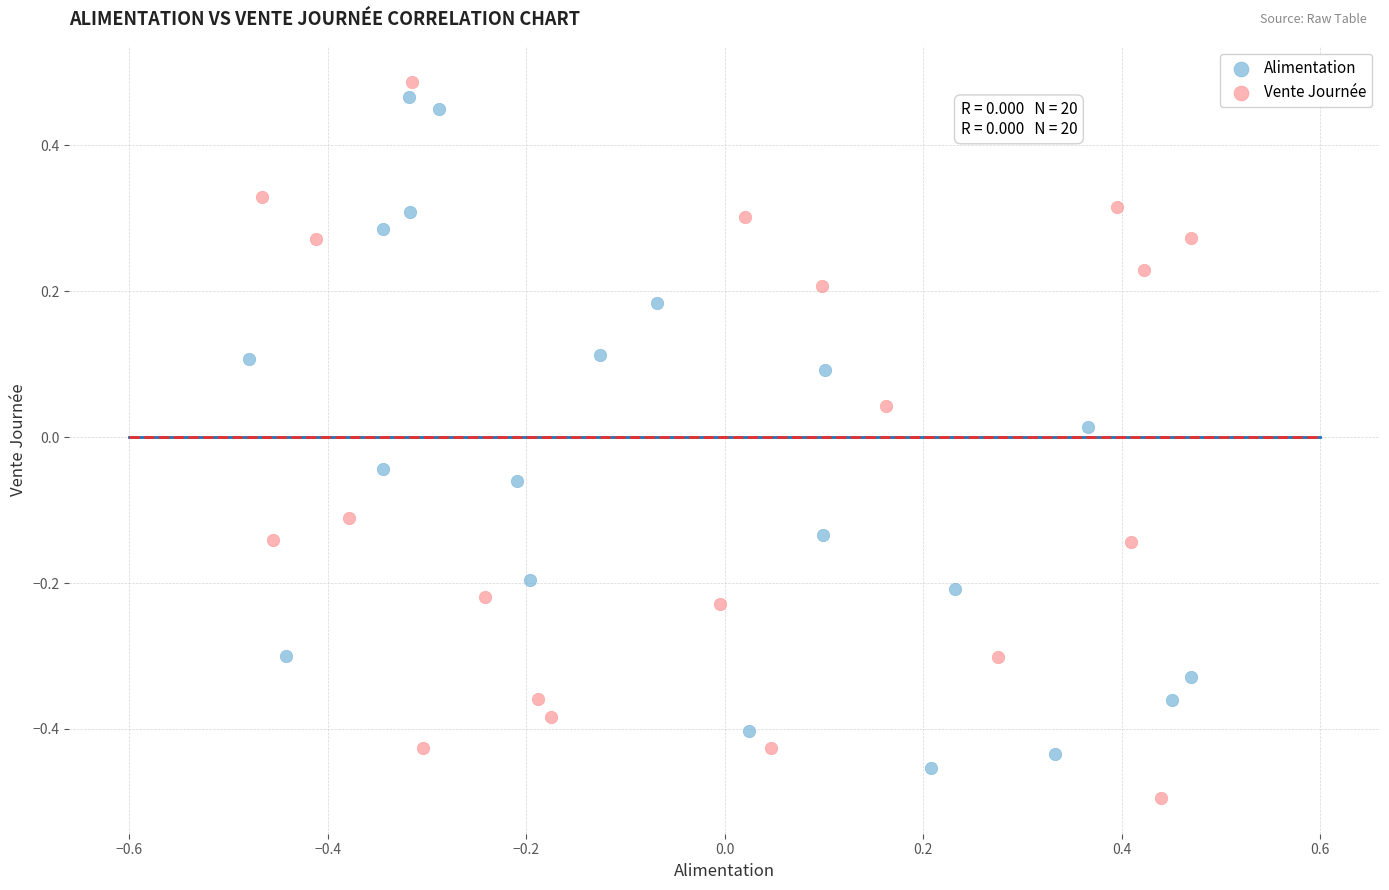

Which series reaches the maximum Y coordinate?

Vente Journée